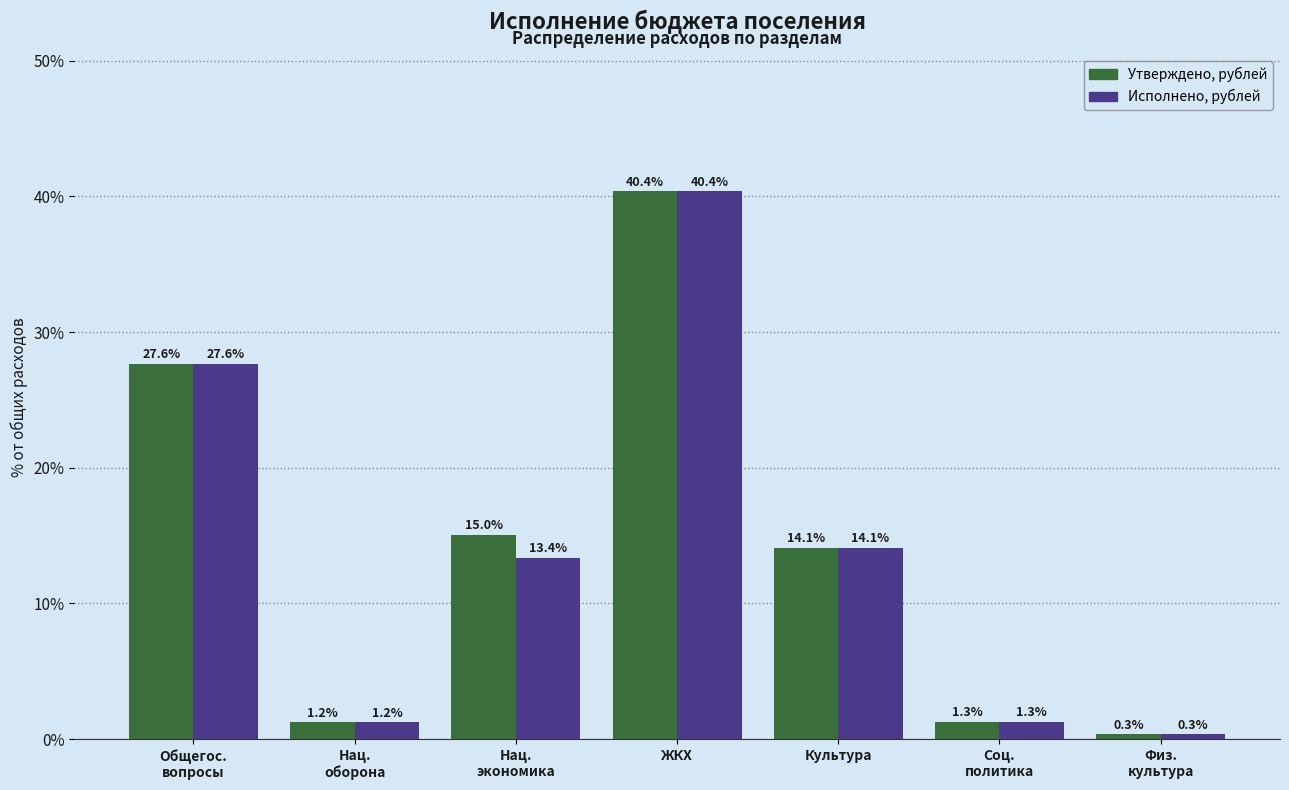

Reading right to left, extract all data points from this chart.

Утверждено, рублей: 0.3	1.3	14.1	40.4	15.0	1.2	27.6
Исполнено, рублей: 0.3	1.3	14.1	40.4	13.4	1.2	27.6